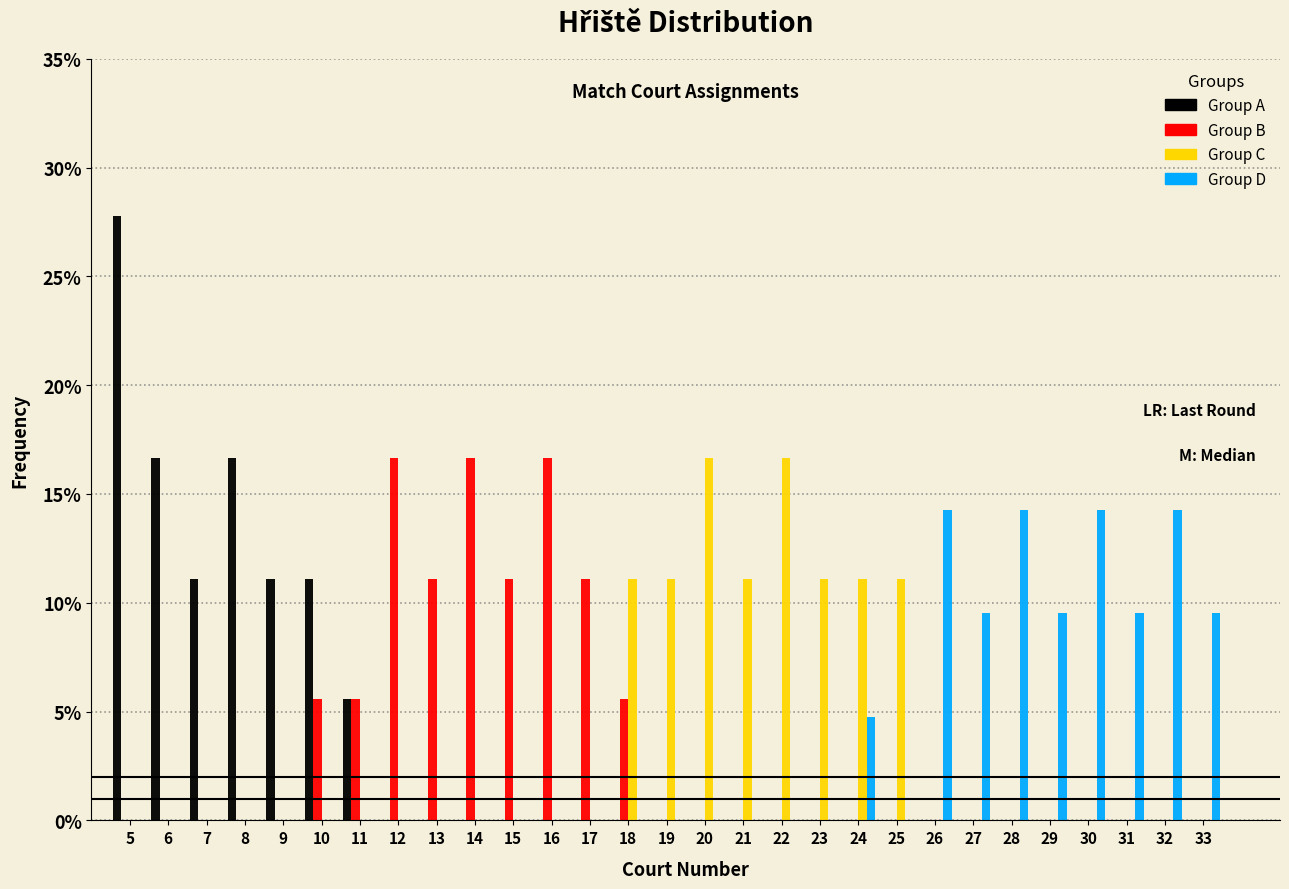

Reading left to right, transcribe this chart: for each range on the x-axis, give the height of each series' bar. The values are not printed on the chart, so give them approximately, as read against the axis.

4.5 to 5.5: Group A=28.0	Group B=0	Group C=0	Group D=0
5.5 to 6.5: Group A=16.5	Group B=0	Group C=0	Group D=0
6.5 to 7.5: Group A=11.0	Group B=0	Group C=0	Group D=0
7.5 to 8.5: Group A=16.5	Group B=0	Group C=0	Group D=0
8.5 to 9.5: Group A=11.0	Group B=0	Group C=0	Group D=0
9.5 to 10.5: Group A=11.0	Group B=5.5	Group C=0	Group D=0
10.5 to 11.5: Group A=5.5	Group B=5.5	Group C=0	Group D=0
11.5 to 12.5: Group A=0	Group B=16.5	Group C=0	Group D=0
12.5 to 13.5: Group A=0	Group B=11.0	Group C=0	Group D=0
13.5 to 14.5: Group A=0	Group B=16.5	Group C=0	Group D=0
14.5 to 15.5: Group A=0	Group B=11.0	Group C=0	Group D=0
15.5 to 16.5: Group A=0	Group B=16.5	Group C=0	Group D=0
16.5 to 17.5: Group A=0	Group B=11.0	Group C=0	Group D=0
17.5 to 18.5: Group A=0	Group B=5.5	Group C=11.0	Group D=0
18.5 to 19.5: Group A=0	Group B=0	Group C=11.0	Group D=0
19.5 to 20.5: Group A=0	Group B=0	Group C=16.5	Group D=0
20.5 to 21.5: Group A=0	Group B=0	Group C=11.0	Group D=0
21.5 to 22.5: Group A=0	Group B=0	Group C=16.5	Group D=0
22.5 to 23.5: Group A=0	Group B=0	Group C=11.0	Group D=0
23.5 to 24.5: Group A=0	Group B=0	Group C=11.0	Group D=5.0
24.5 to 25.5: Group A=0	Group B=0	Group C=11.0	Group D=0
25.5 to 26.5: Group A=0	Group B=0	Group C=0	Group D=14.5
26.5 to 27.5: Group A=0	Group B=0	Group C=0	Group D=9.5
27.5 to 28.5: Group A=0	Group B=0	Group C=0	Group D=14.5
28.5 to 29.5: Group A=0	Group B=0	Group C=0	Group D=9.5
29.5 to 30.5: Group A=0	Group B=0	Group C=0	Group D=14.5
30.5 to 31.5: Group A=0	Group B=0	Group C=0	Group D=9.5
31.5 to 32.5: Group A=0	Group B=0	Group C=0	Group D=14.5
32.5 to 33.5: Group A=0	Group B=0	Group C=0	Group D=9.5